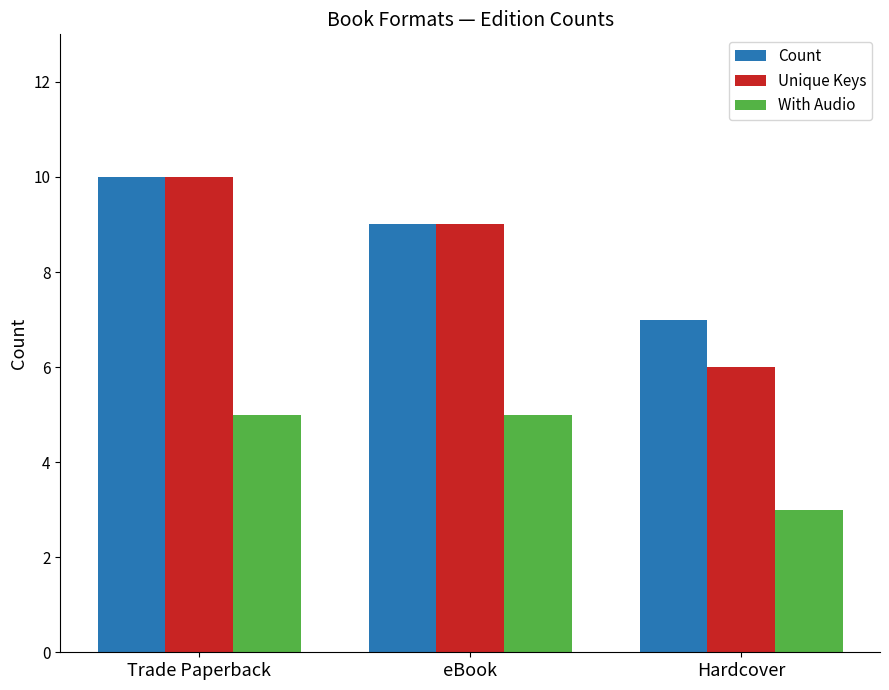

Rank the categories by Count value from highest to lowest.

Trade Paperback, eBook, Hardcover